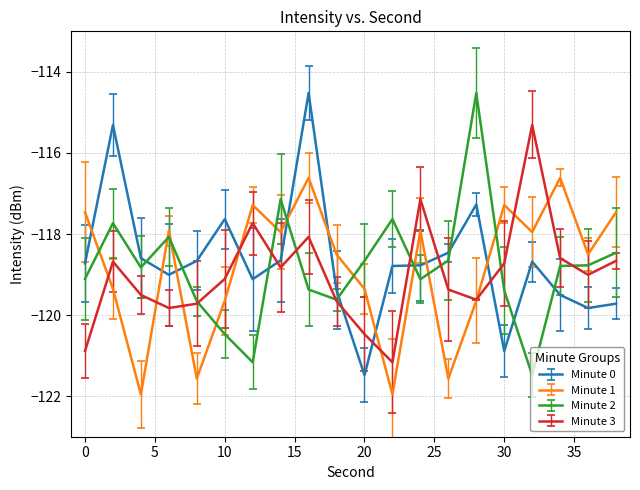

What is the maximum value for Minute 0?

-114.5